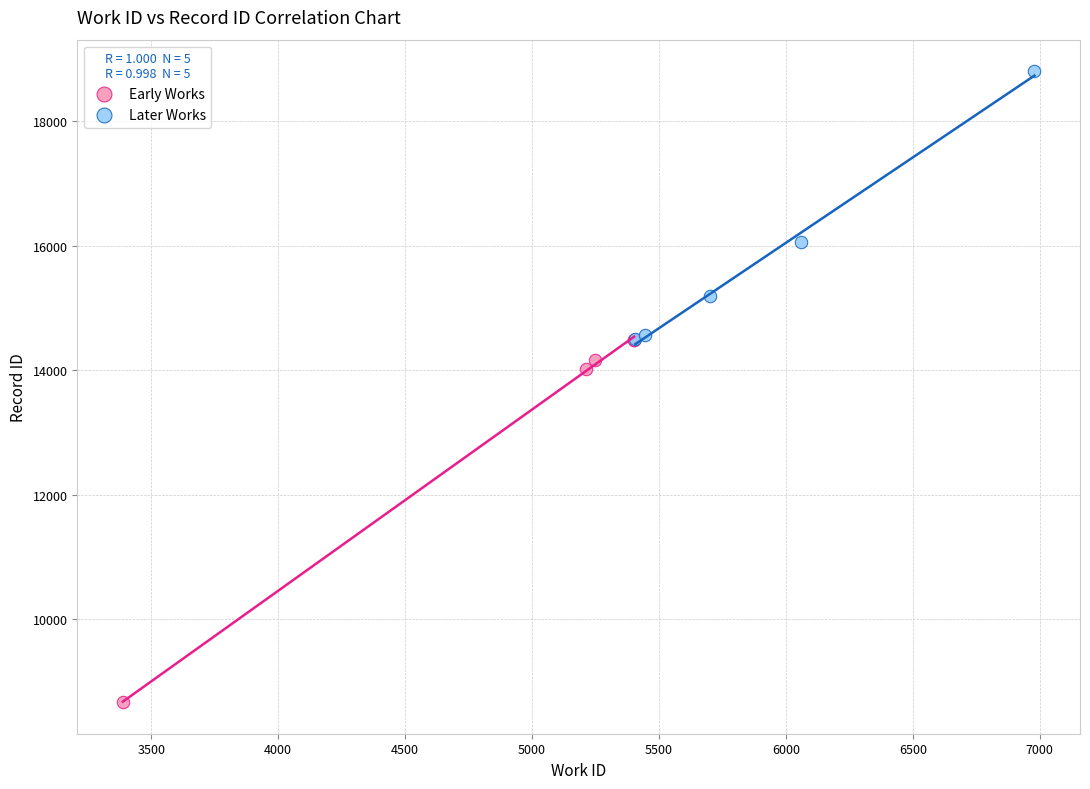

Which series reaches the minimum Y coordinate?

Early Works